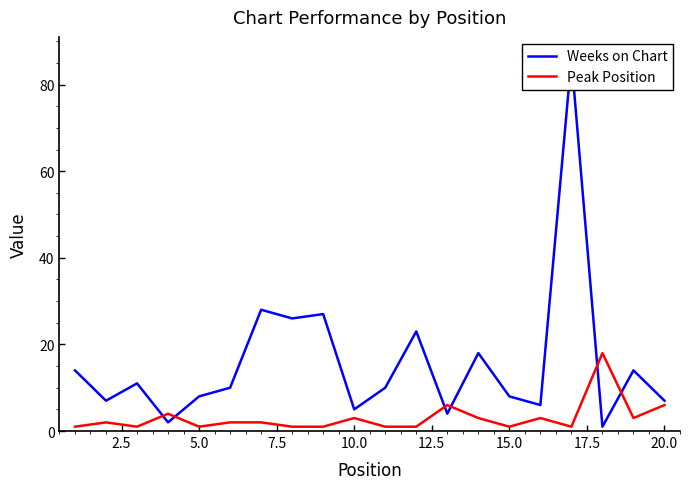

Is it true that Peak Position equals 3 at 10.0?

True